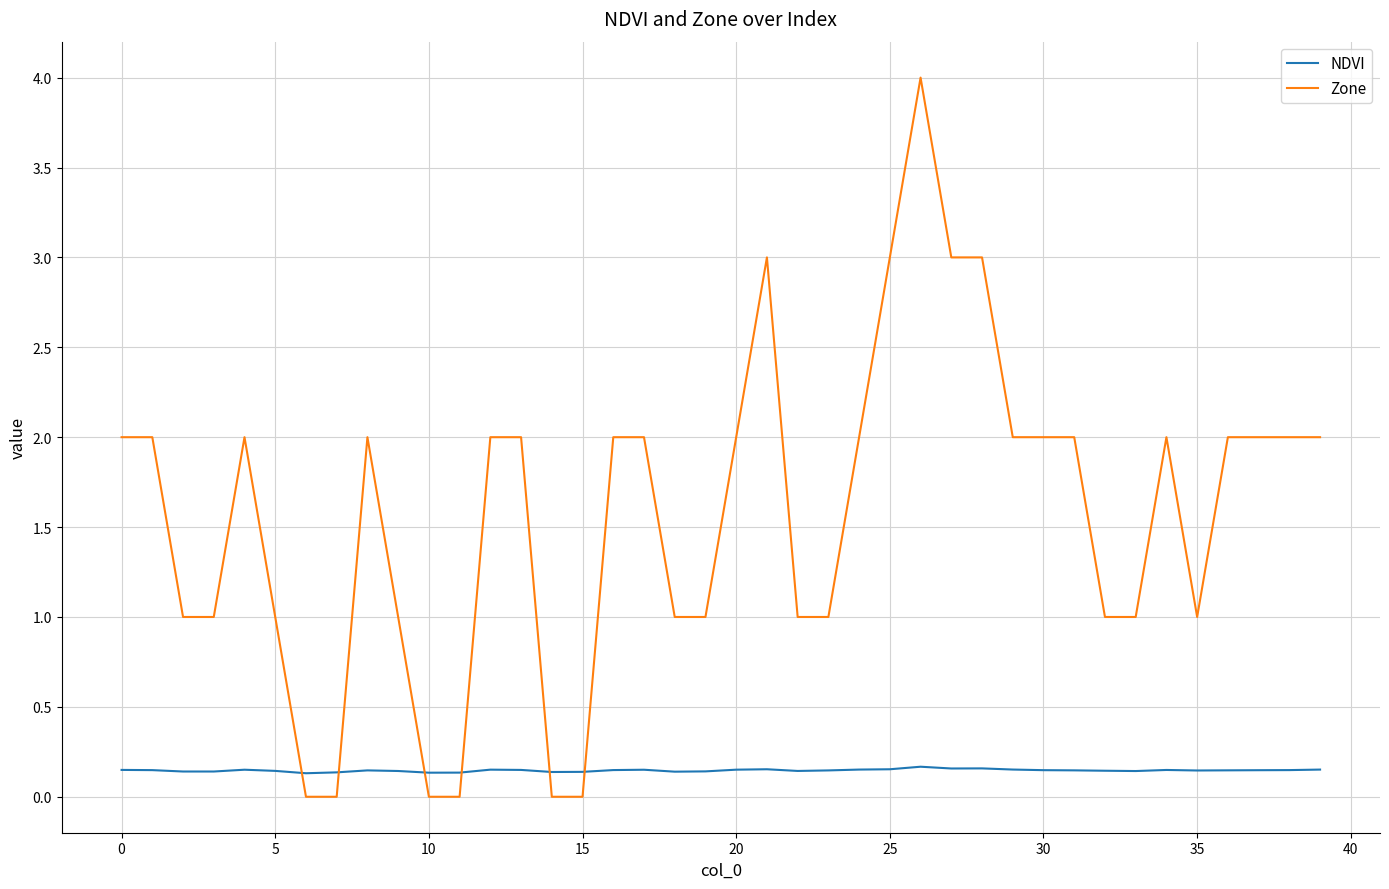

In NDVI, how many points are lower than both neighbors (excluding endpoints)?

9